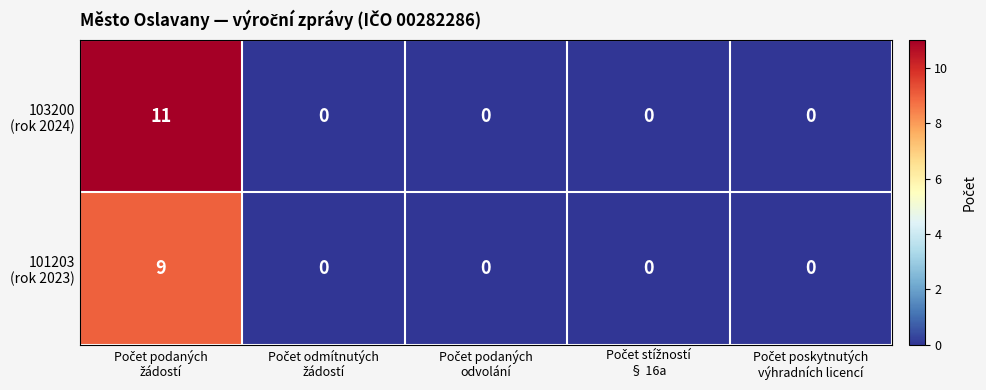

What is the greatest value displayed?

11